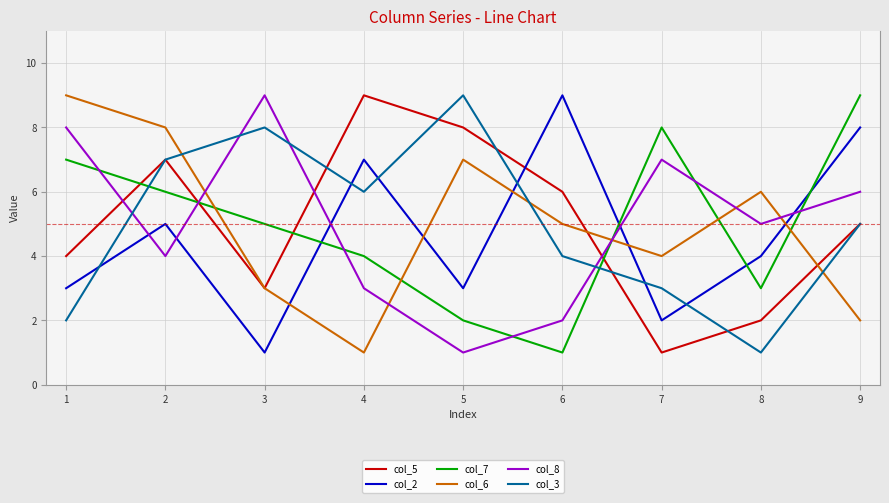

Count the col_7 values in the range 3 to 7.

5